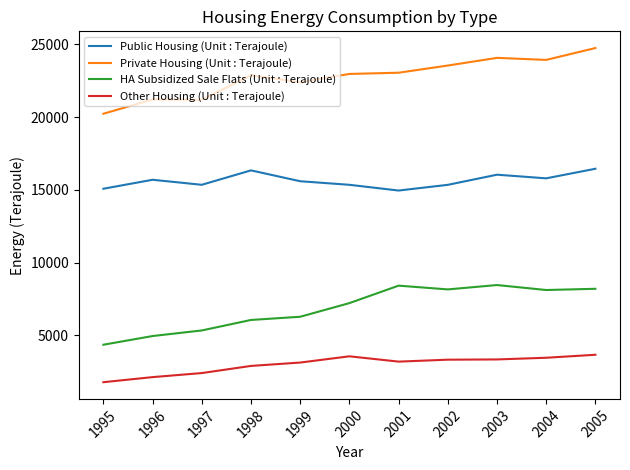

What is the maximum value shown in the chart?

24748